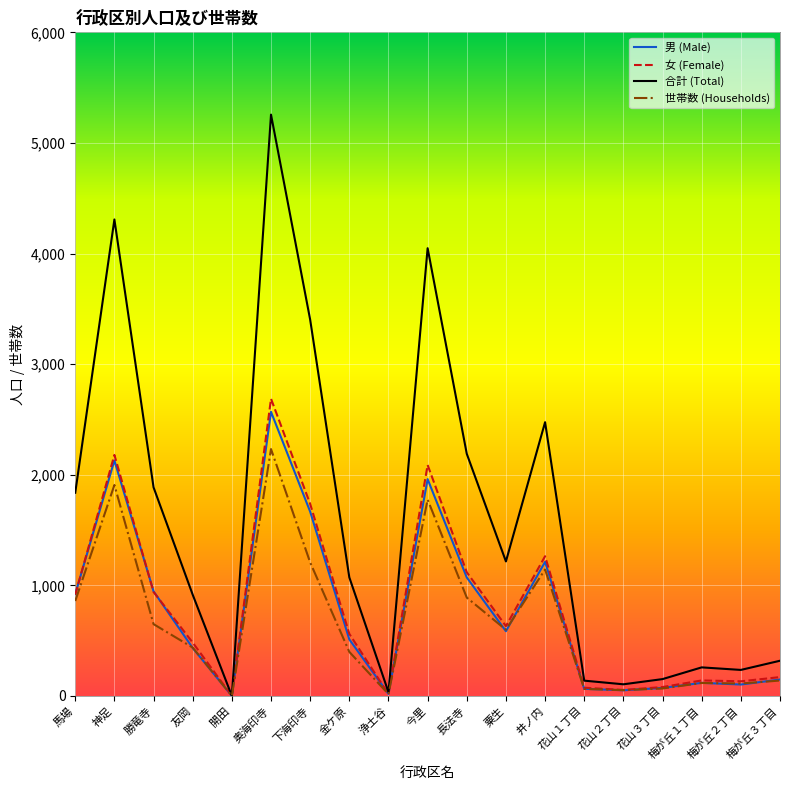

Does the chart have visible grid lines?

Yes